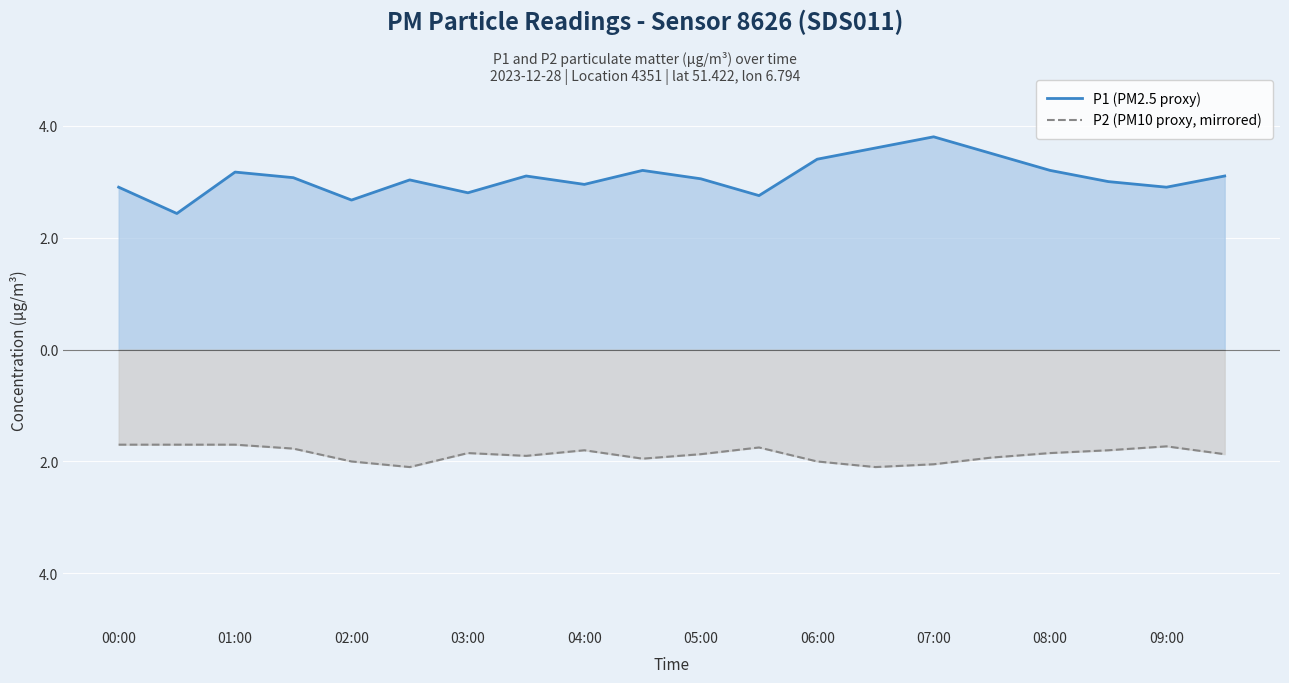

What are all the series names shown in the legend?

P1 (PM2.5 proxy), P2 (PM10 proxy, mirrored)